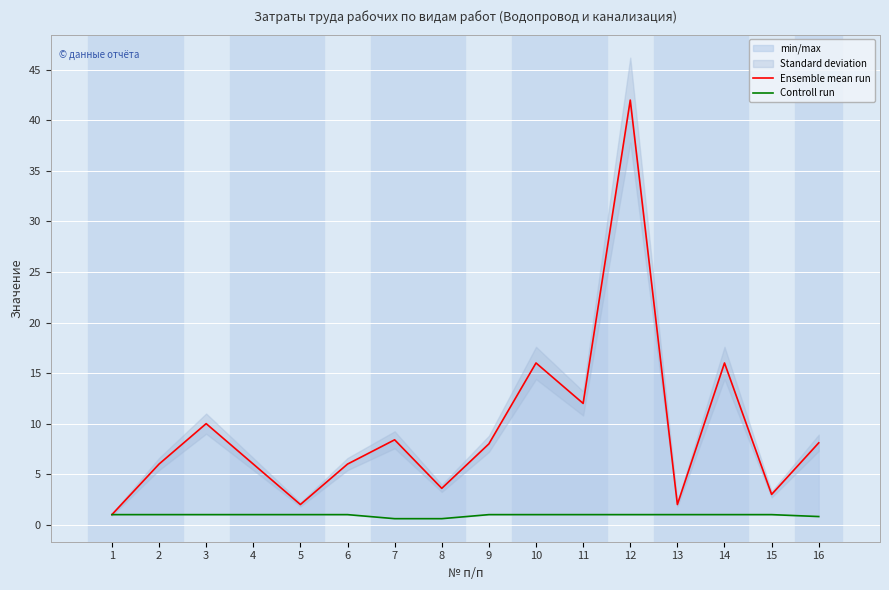

What is the value of the Ensemble mean run point at the 13th from the left?

2.0